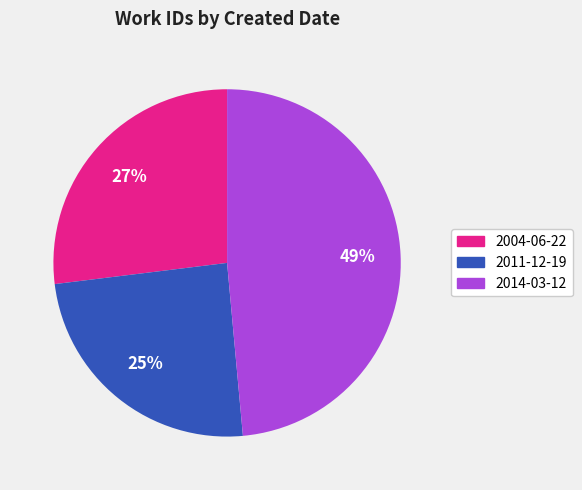

Is there a majority slice in this chart?

No